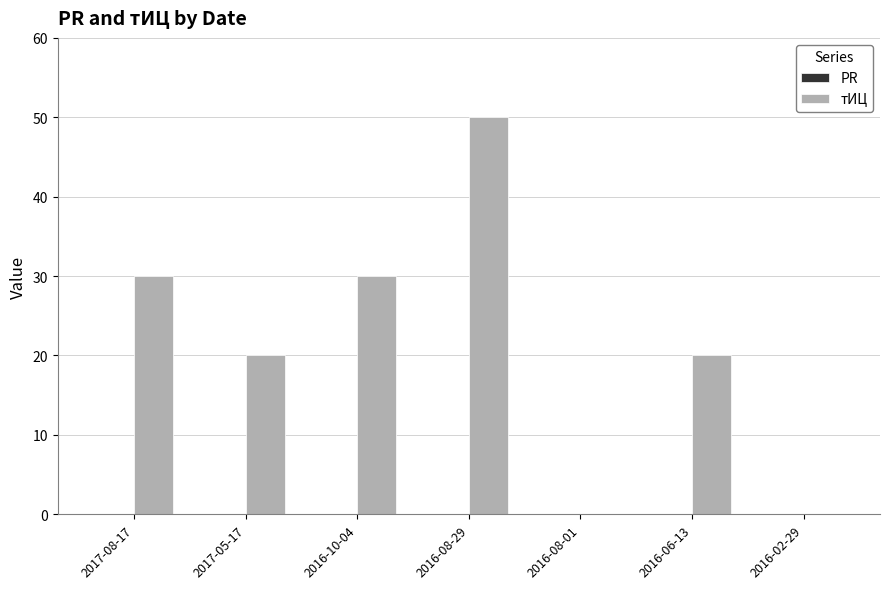

What is the maximum value shown in the chart?

50